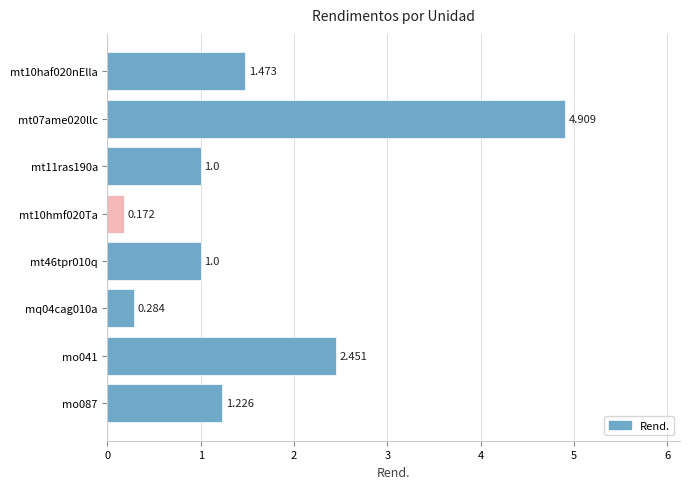

How many data points are less than 1?

2